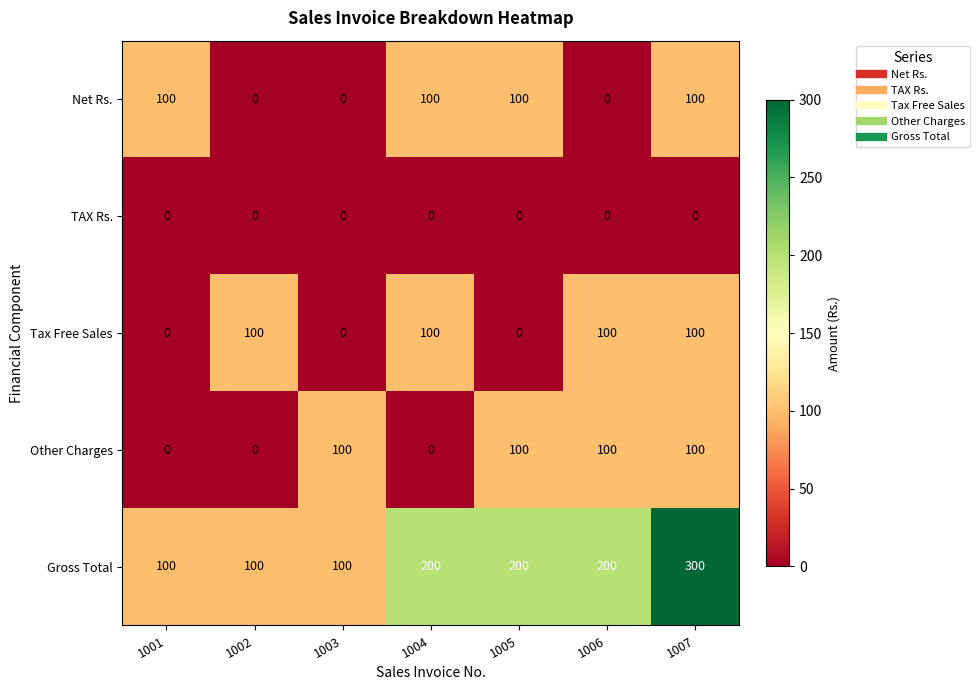

Is it true that Net Rs. equals 49 at 1006?

False